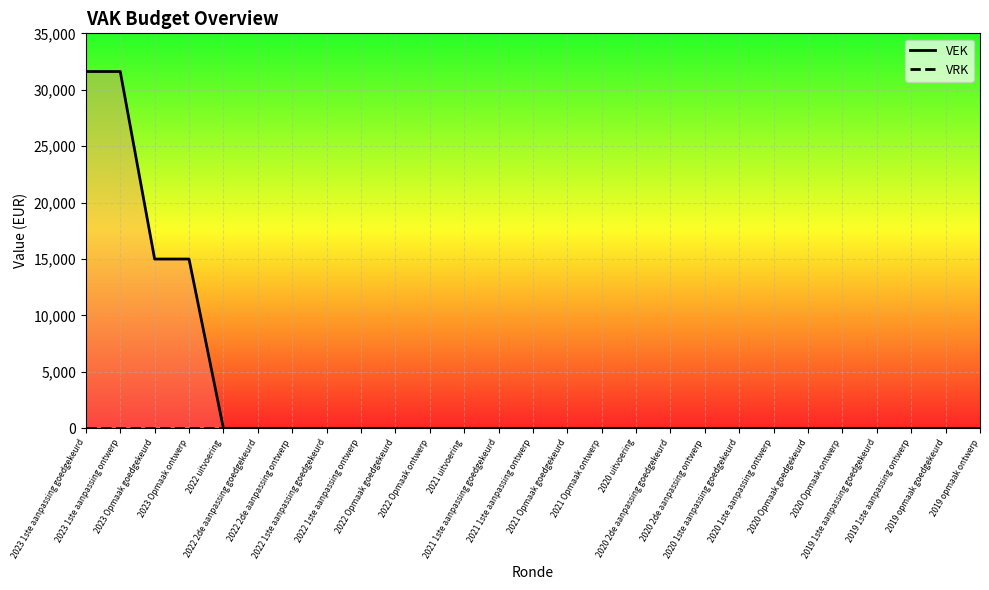

Where is VEK nearest to the value 15808?

2023 Opmaak goedgekeurd